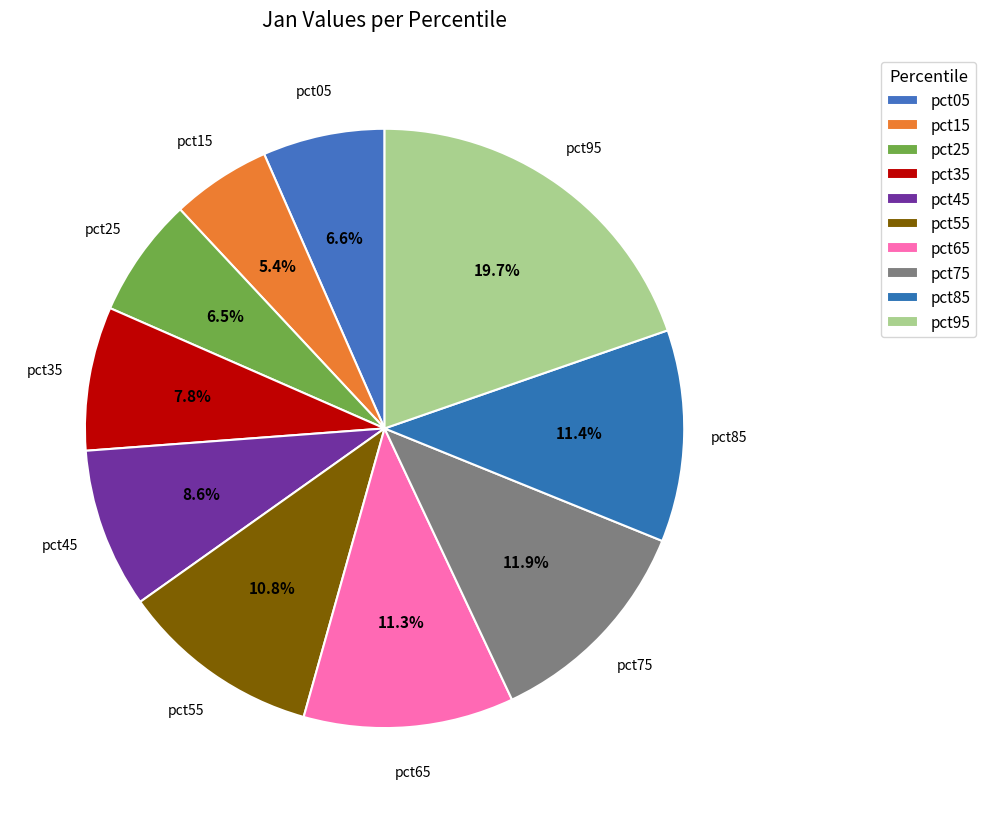

Combined, what portion of the pie is pct45 and pct05?

15.2%